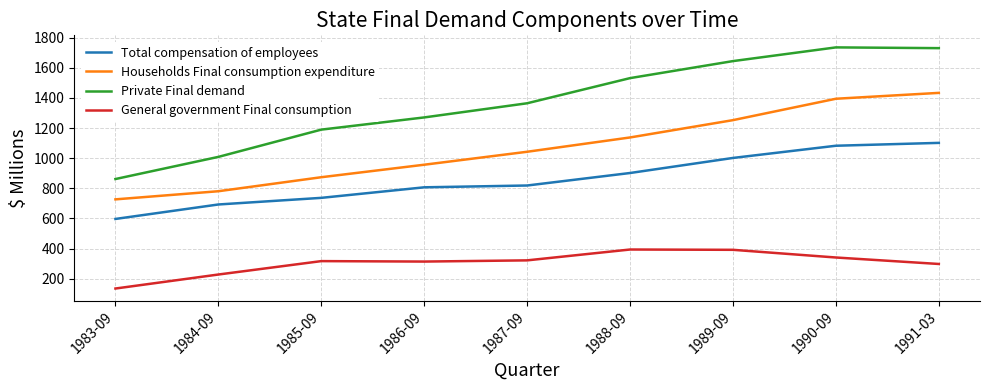

What are all the series names shown in the legend?

Total compensation of employees, Households Final consumption expenditure, Private Final demand, General government Final consumption